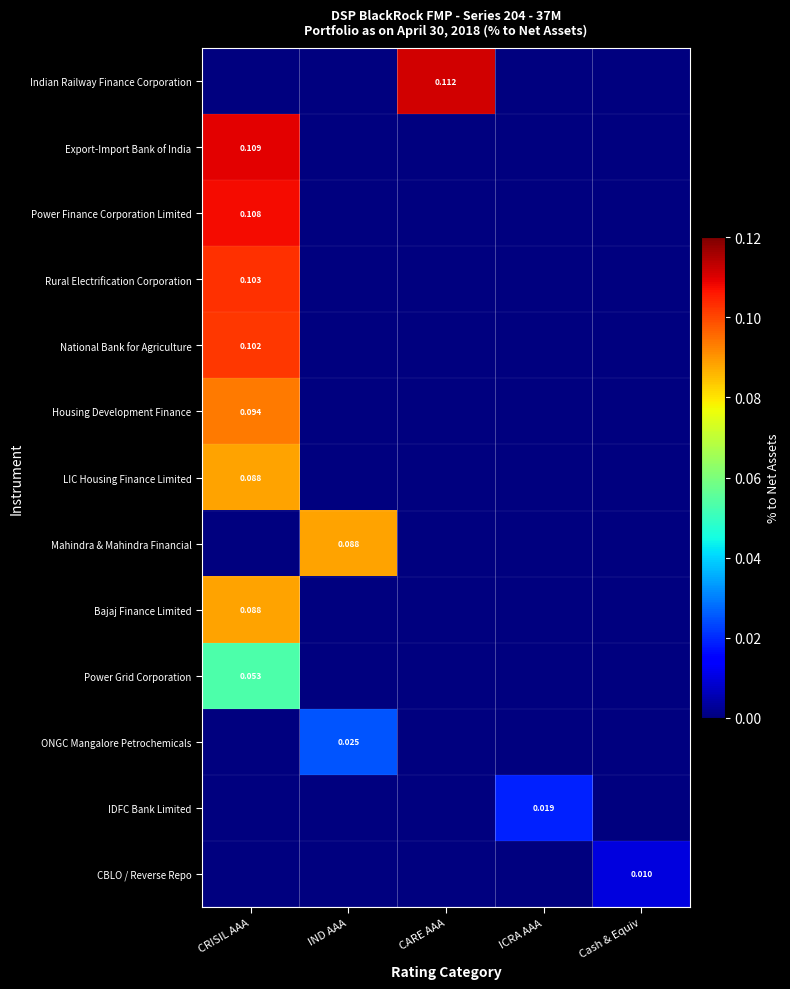

What is the sum of the Power Finance Corporation Limited values at CRISIL AAA and IND AAA?

0.1